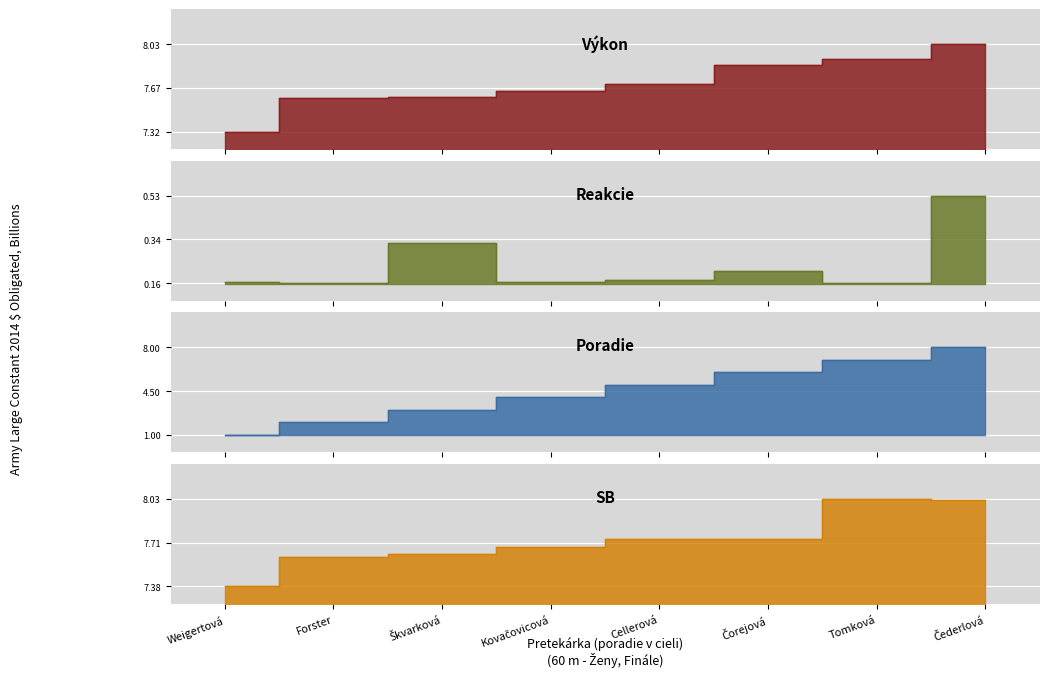

Is it true that Poradie equals 4.0 at Kovačovicová?

True